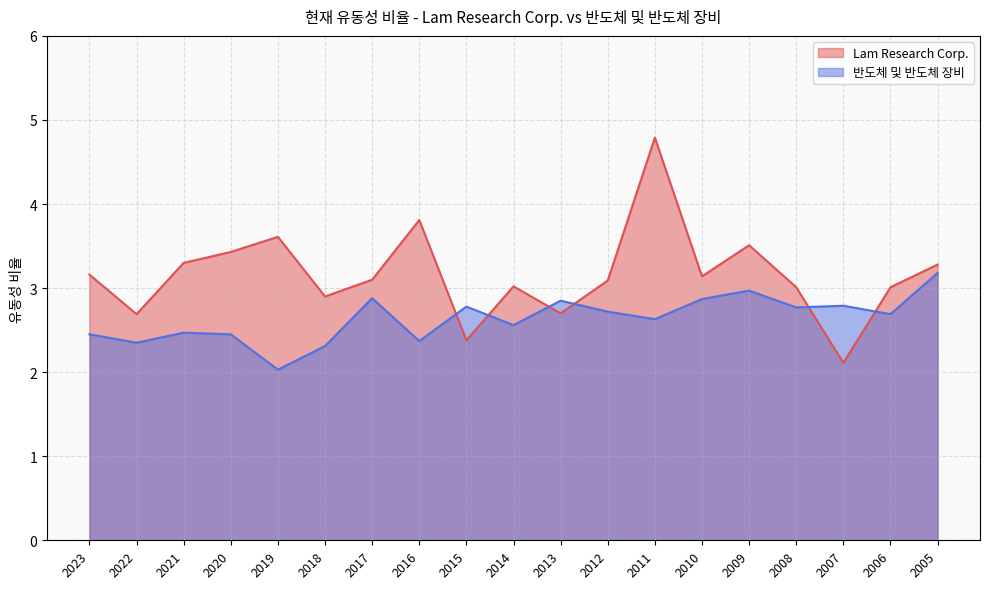

What is the difference between the second highest and second lowest values in the Lam Research Corp. series?

1.4